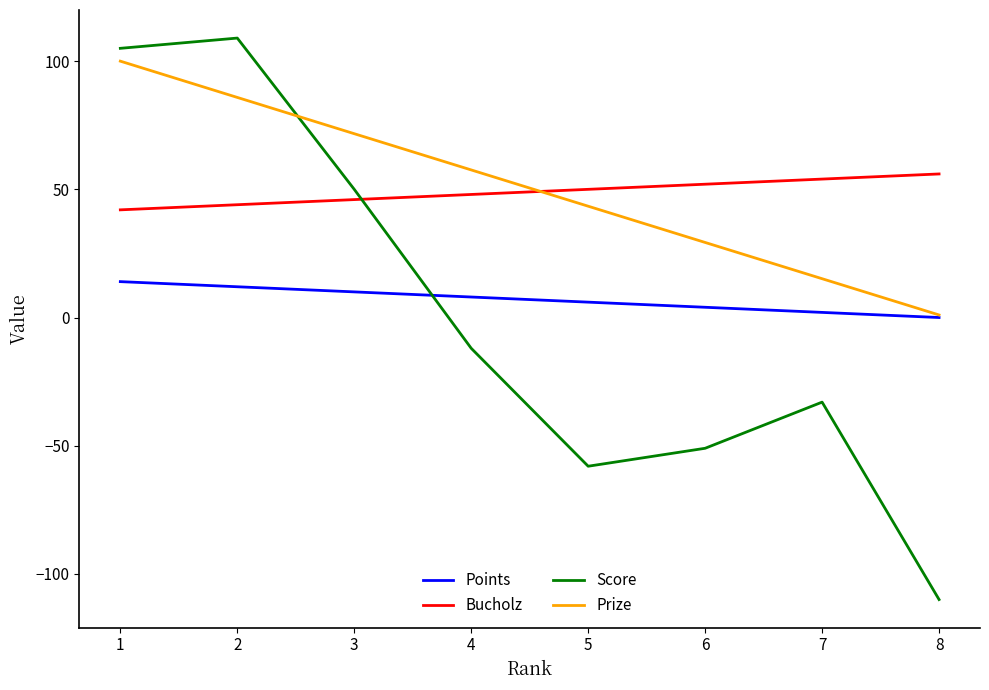

What is the difference between the Score values at 8 and 3?

160.0